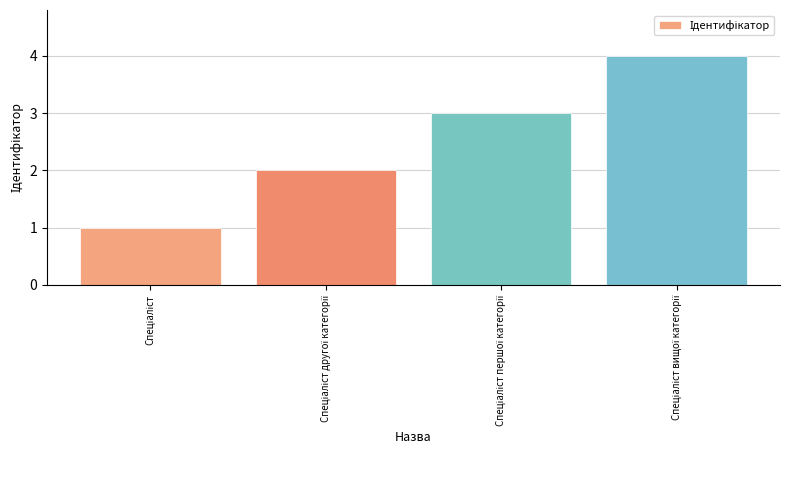

What is the greatest value displayed?

4